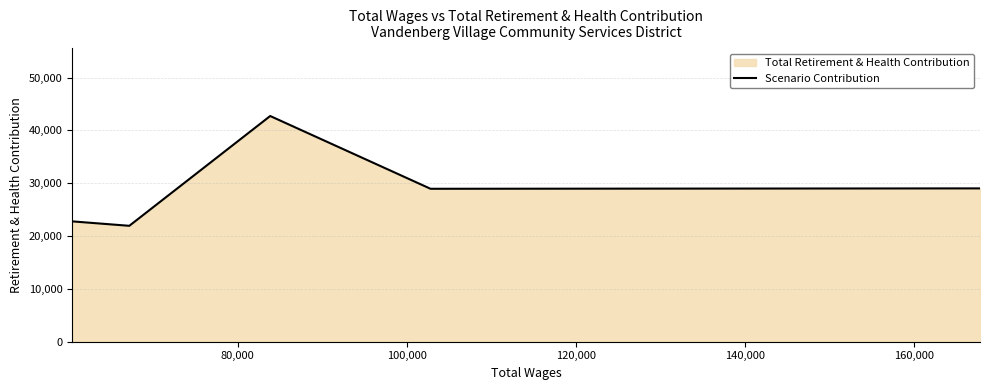

What is the smallest value displayed?

21942